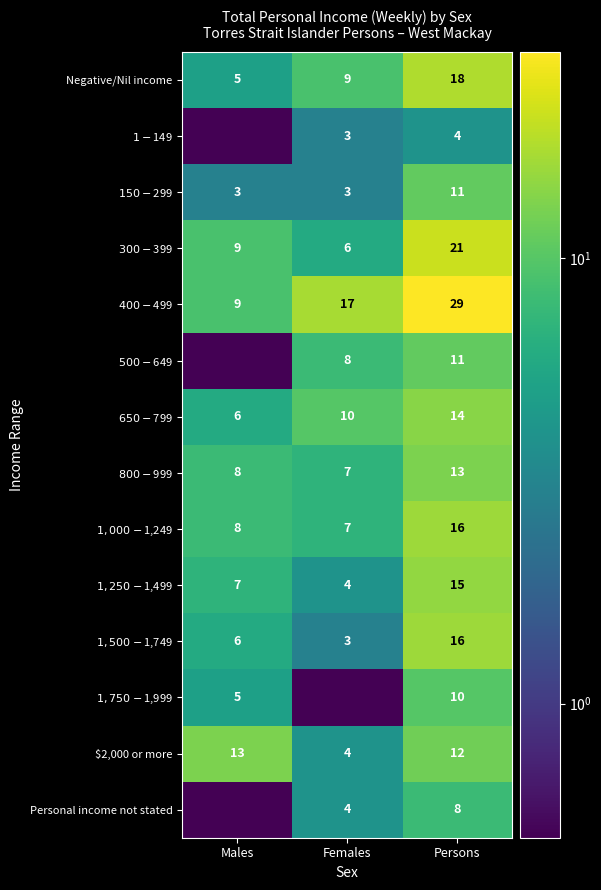

True or false: $650-$799 has a value of 10.0 at Females.

True